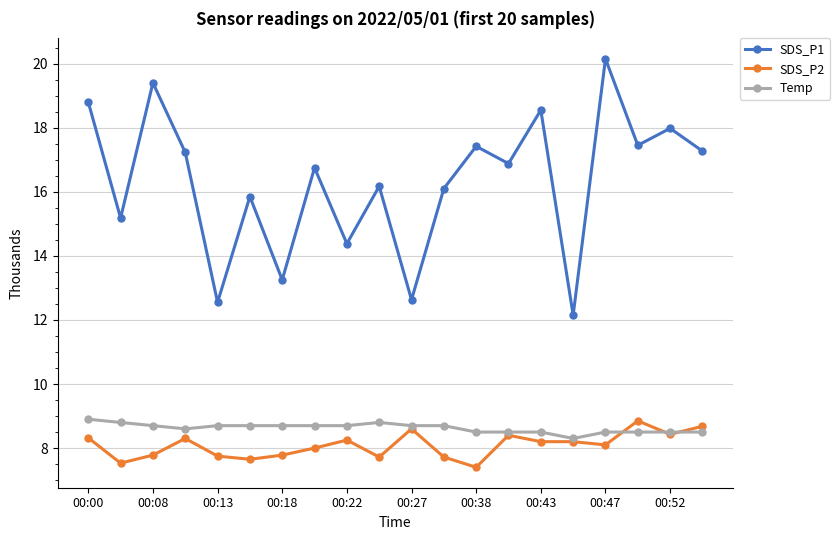

At how many categories does at least one series exceed 11?

20